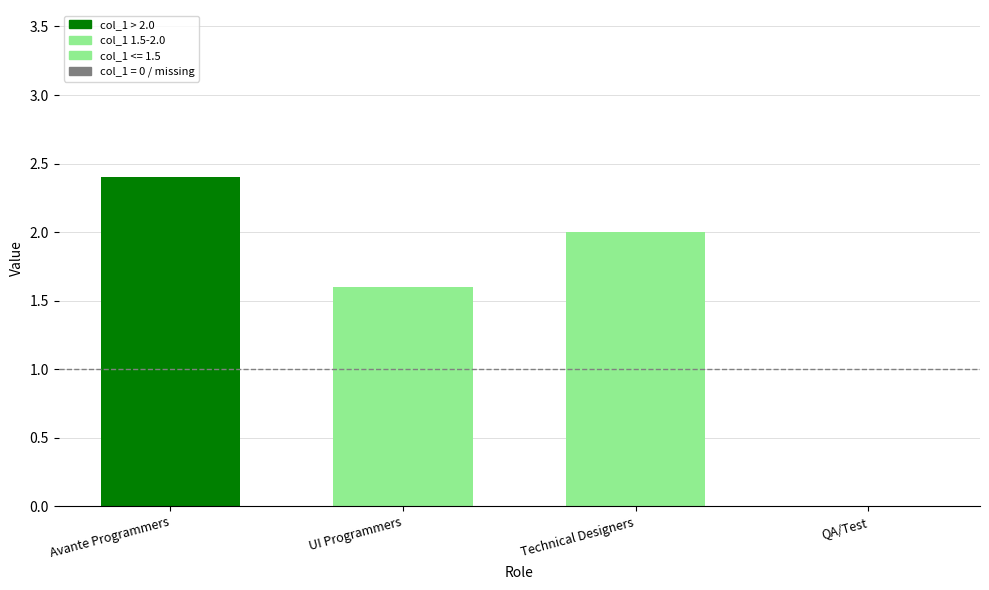

What is the sum of the values at Avante Programmers and QA/Test?

2.4